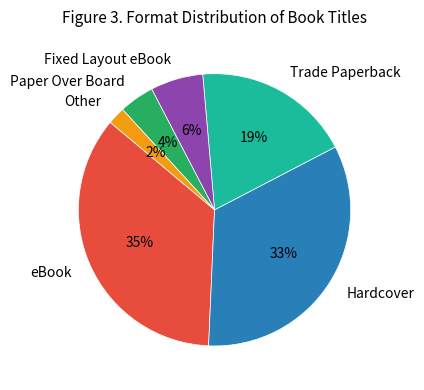

Which category has the biggest portion of the pie?

eBook